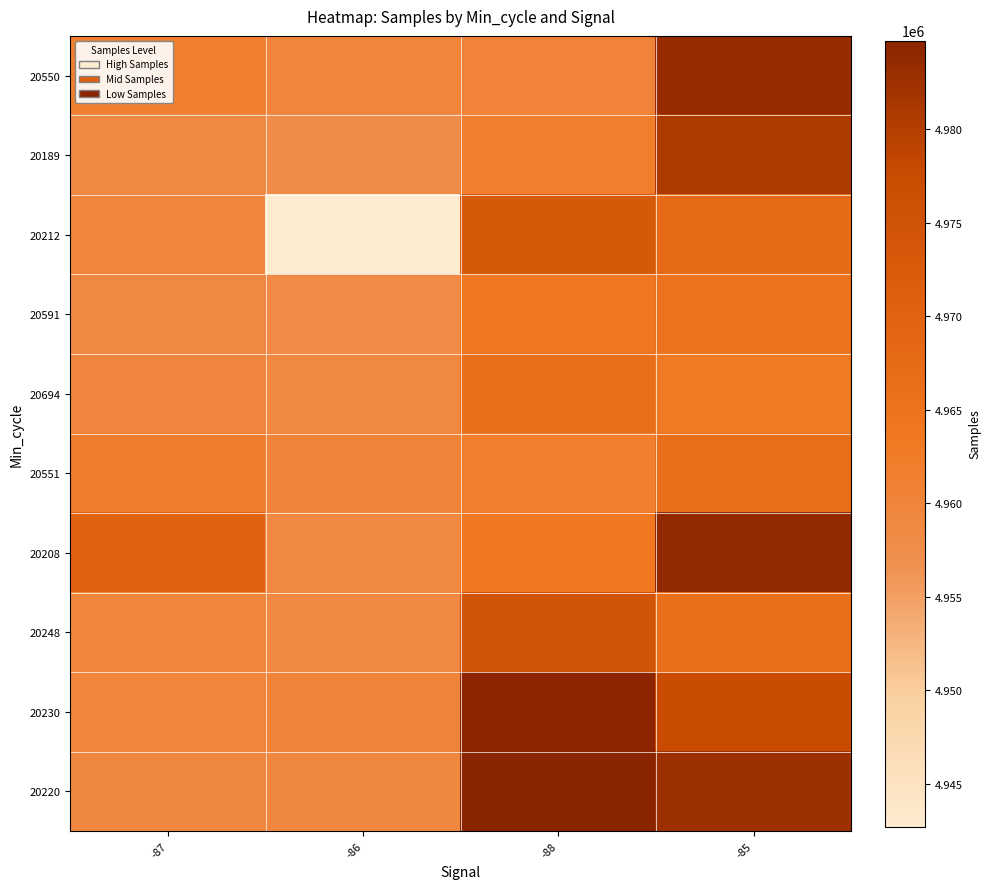

Reading left to right, extract all data points from this chart.

20550: -87=4961316	-86=4959700	-88=4960430	-85=4983308
20189: -87=4958666	-86=4957781	-88=4961857	-85=4980745
20212: -87=4959778	-86=4942720	-88=4973257	-85=4967509
20591: -87=4958803	-86=4958273	-88=4963849	-85=4965248
20694: -87=4959336	-86=4958892	-88=4966455	-85=4963094
20551: -87=4961945	-86=4959932	-88=4961831	-85=4966559
20208: -87=4970011	-86=4958925	-88=4963438	-85=4983815
20248: -87=4959475	-86=4958851	-88=4975017	-85=4966342
20230: -87=4959681	-86=4960185	-88=4984360	-85=4977577
20220: -87=4959286	-86=4959221	-88=4984726	-85=4982522